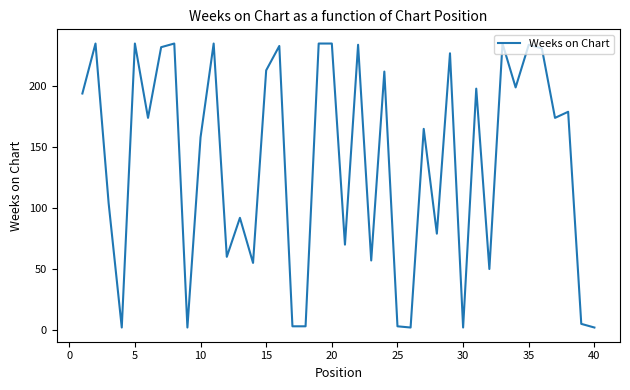

What is the maximum value shown in the chart?

235